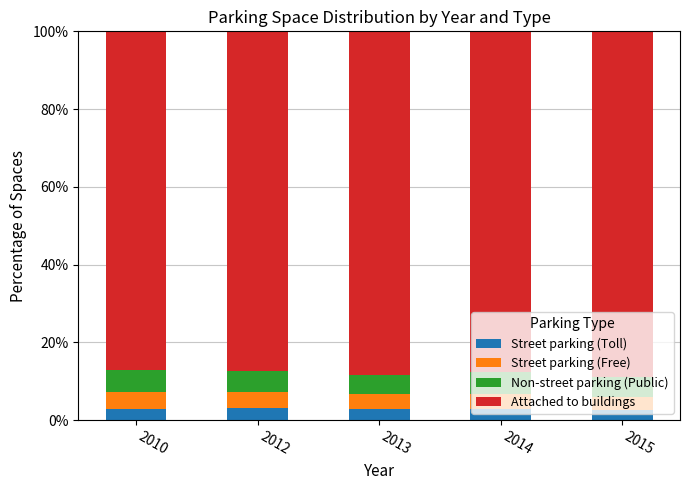

The value of Street parking (Toll) at 2012 is 3.1. True or false?

True